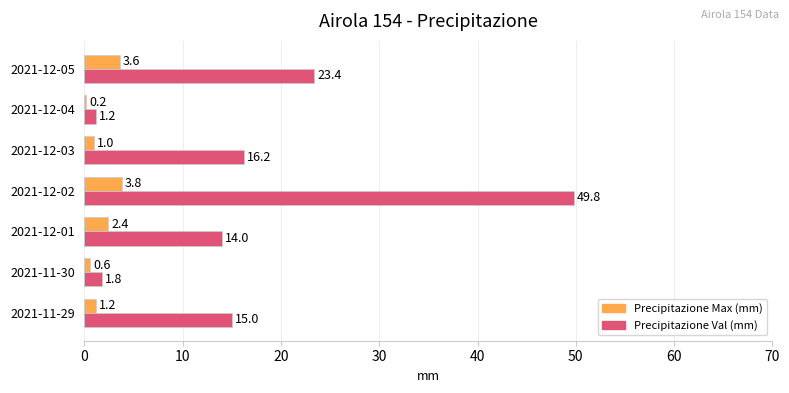

What is the sum of all Precipitazione Val (mm) values?

121.4